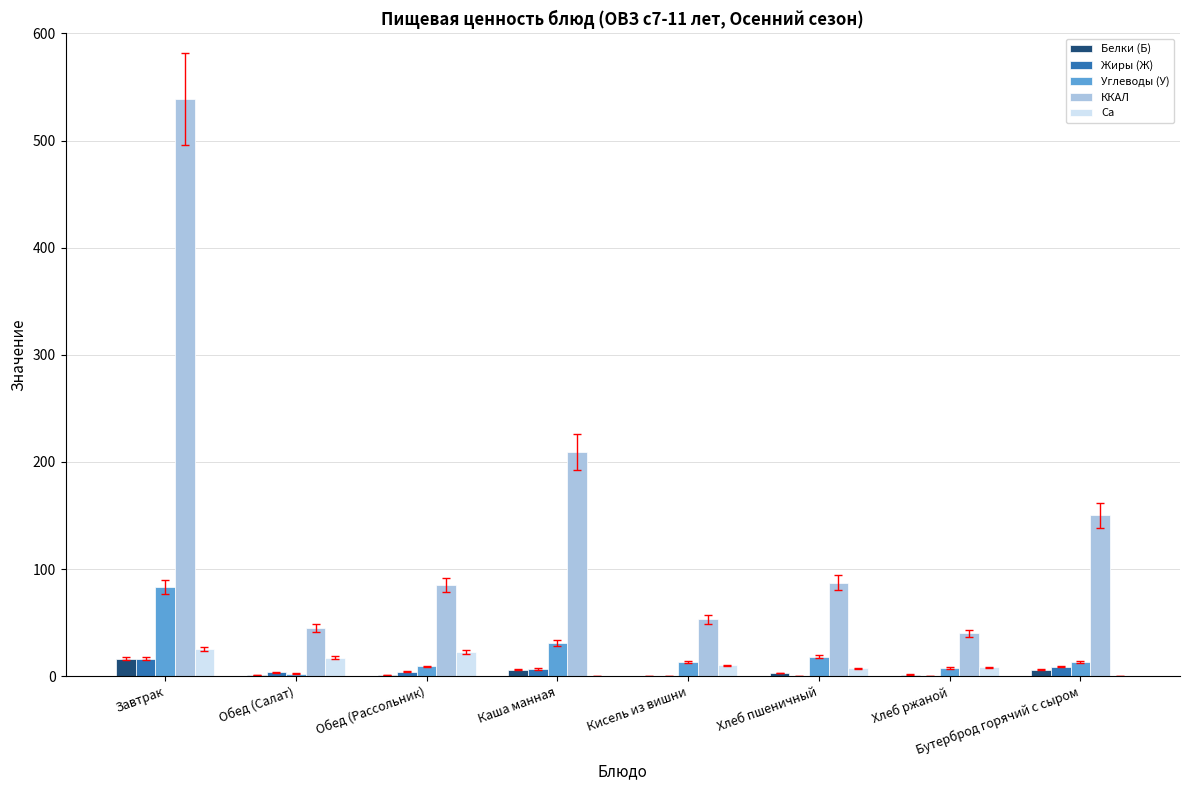

What is the highest value of the Белки (Б) series?

16.4